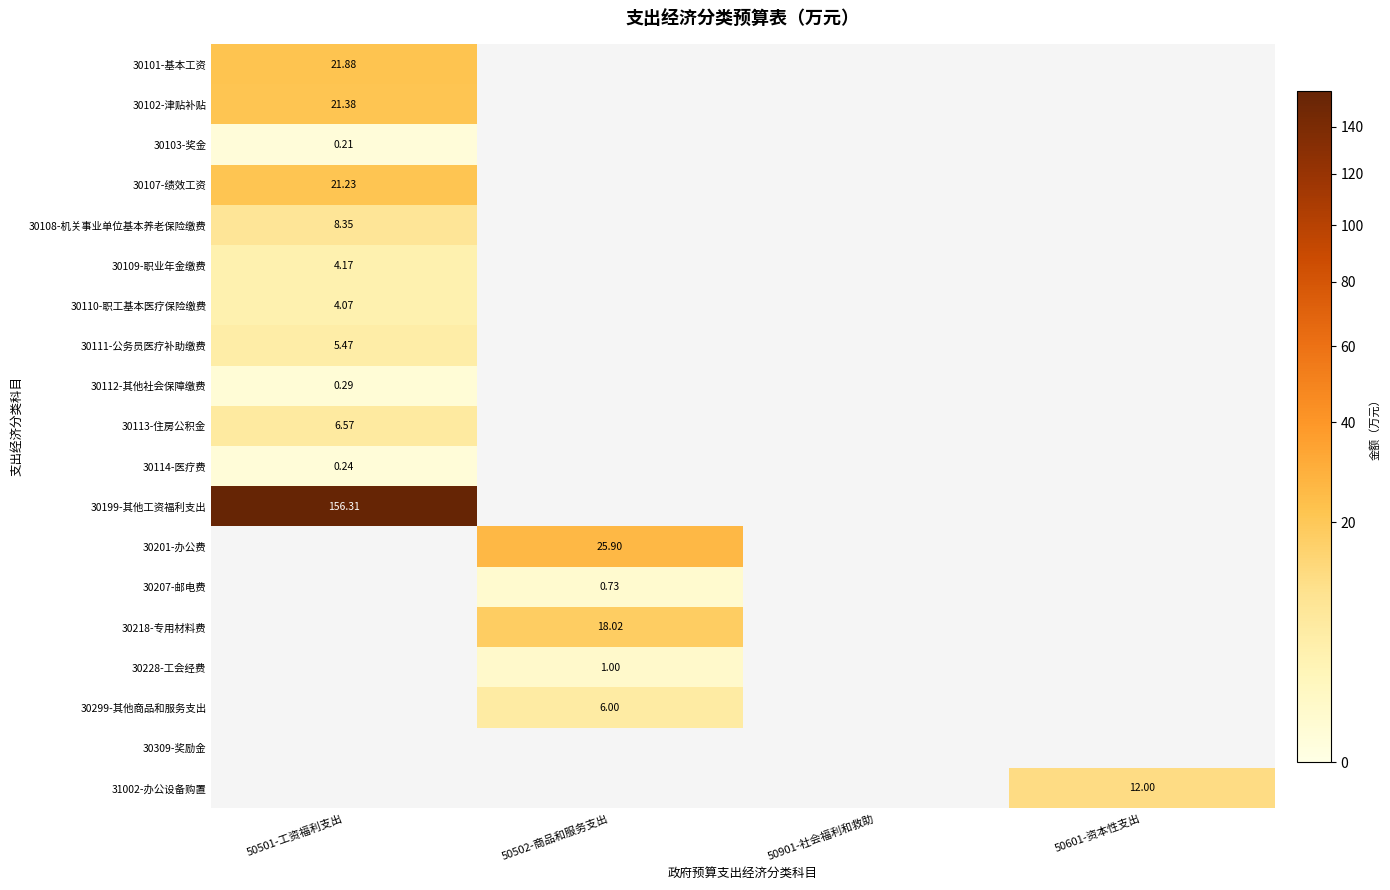

Is it true that 30111-公务员医疗补助缴费 equals 0.0 at 50901-社会福利和救助?

True